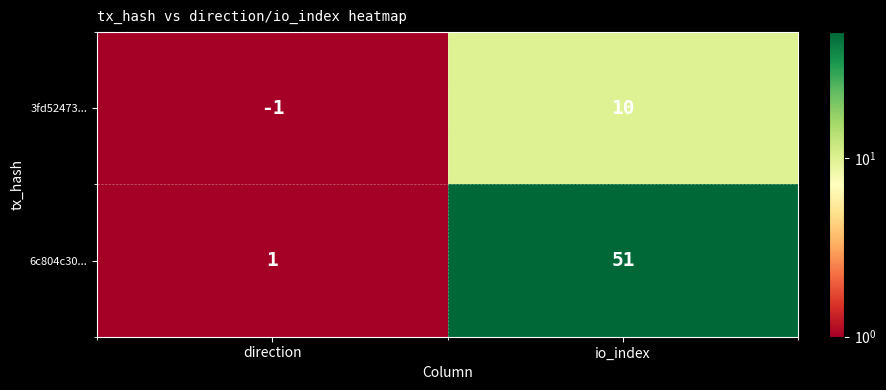

Which series has the widest spread of values?

6c804c30...